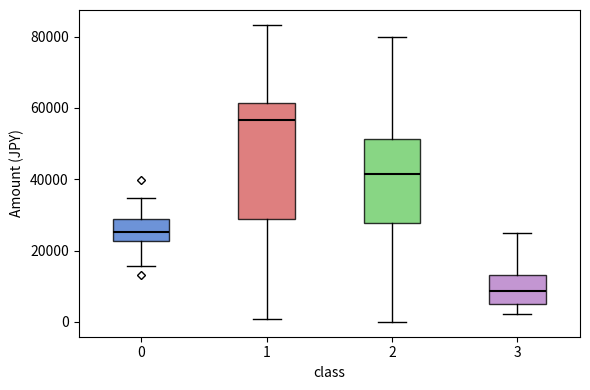

Where is the lower edge of the box at x = 2 on the y-axis? The values are not printed on the chart, so give them approximately, as read against the axis.

28000